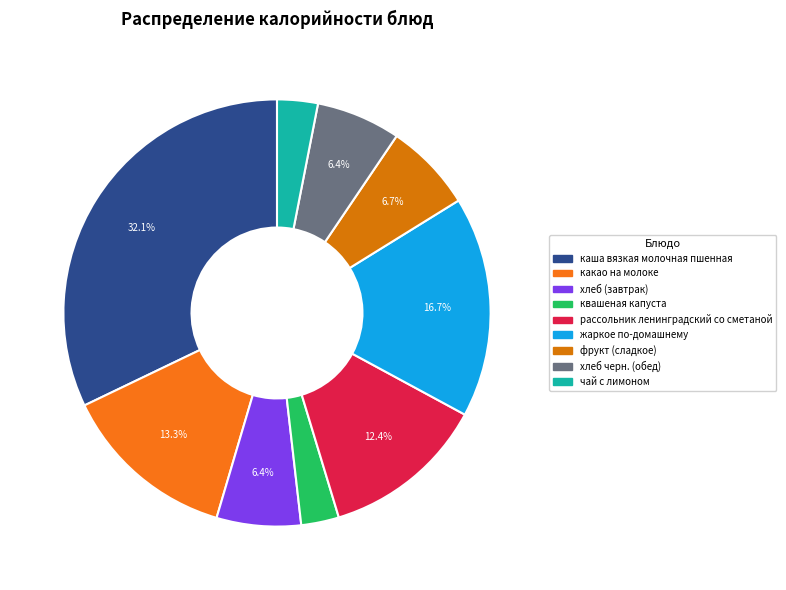

To the nearest percent, what is the average slice percentage?

11%